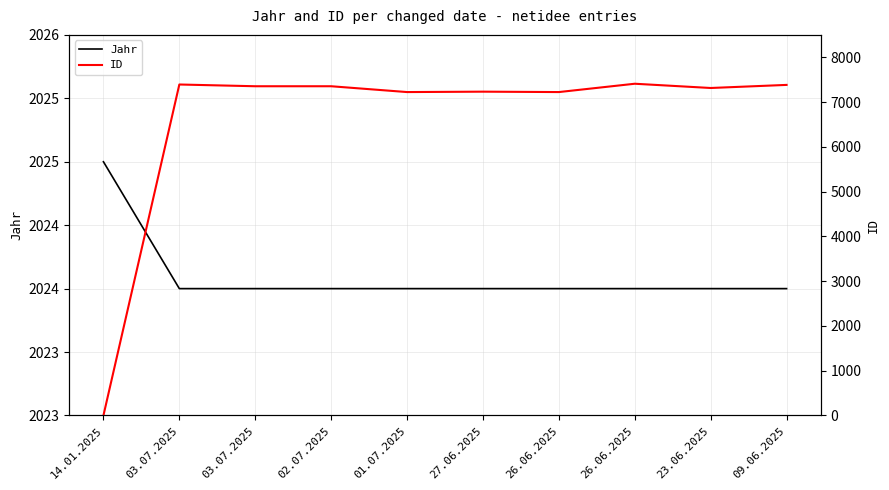

After their last crossing, which series has the higher values: ID or Jahr?

ID